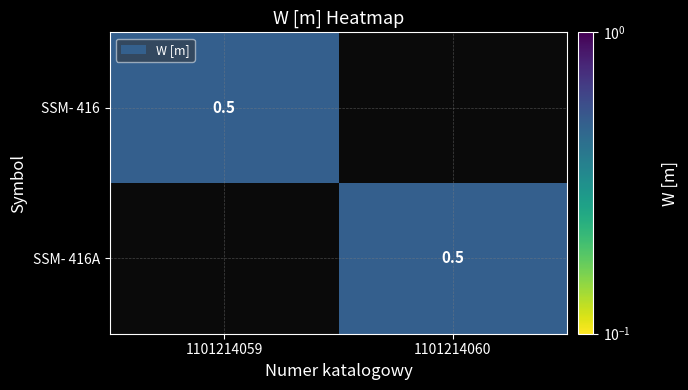

The SSM- 416 series shows 0.3 at 1101214059. True or false?

False